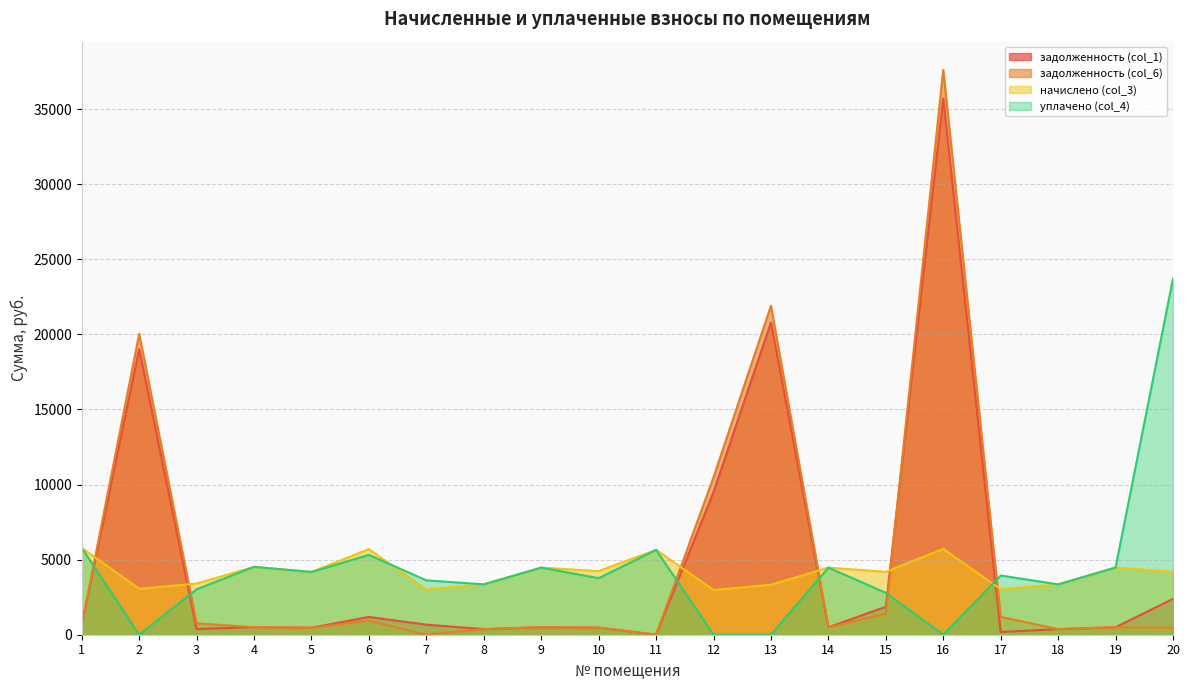

How many values in the задолженность (col_1) series are below 502?

10